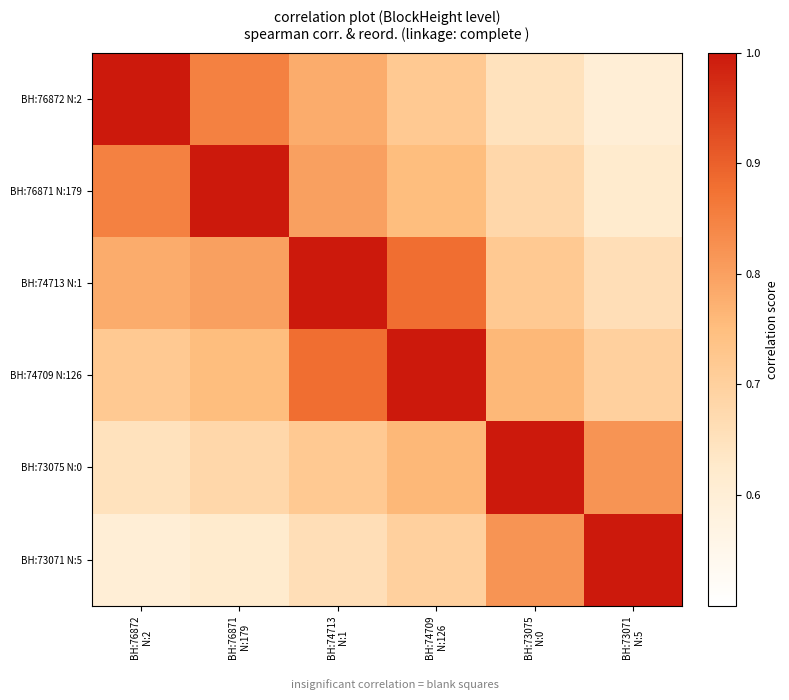

Which series has the largest range (max minus min)?

BH:76872 N:2